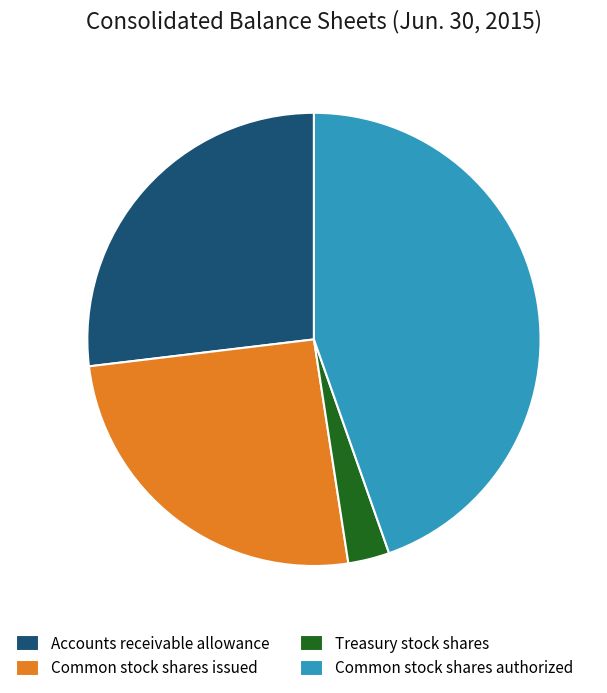

Do Common stock shares issued and Treasury stock shares together represent more than half of the pie?

No